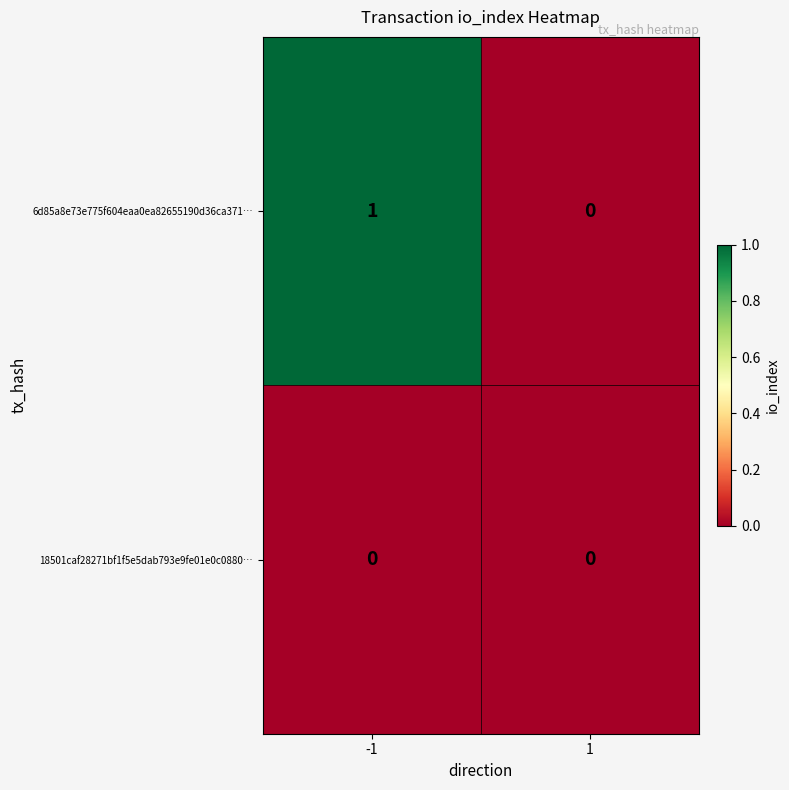

List the series in order of their overall mean, lowest first.

18501caf28271bf1f5e5dab793e9fe01e0c0880…, 6d85a8e73e775f604eaa0ea82655190d36ca371…